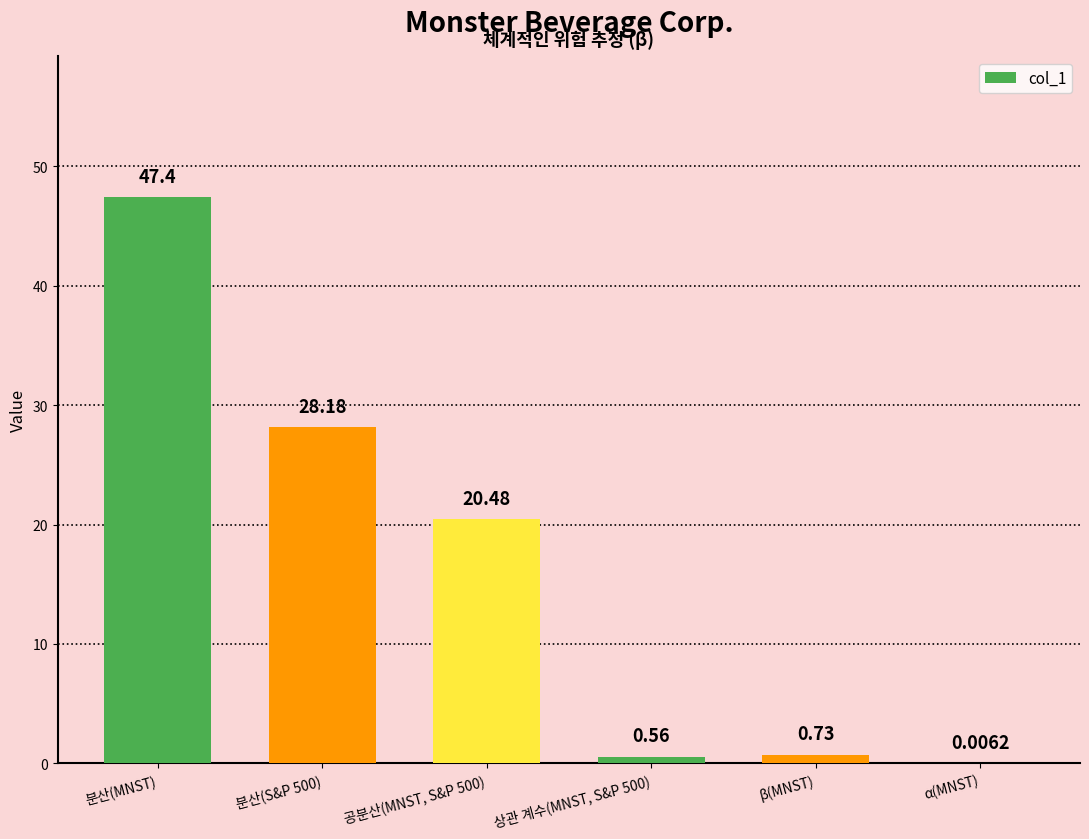

What is the sum of all values?

97.4